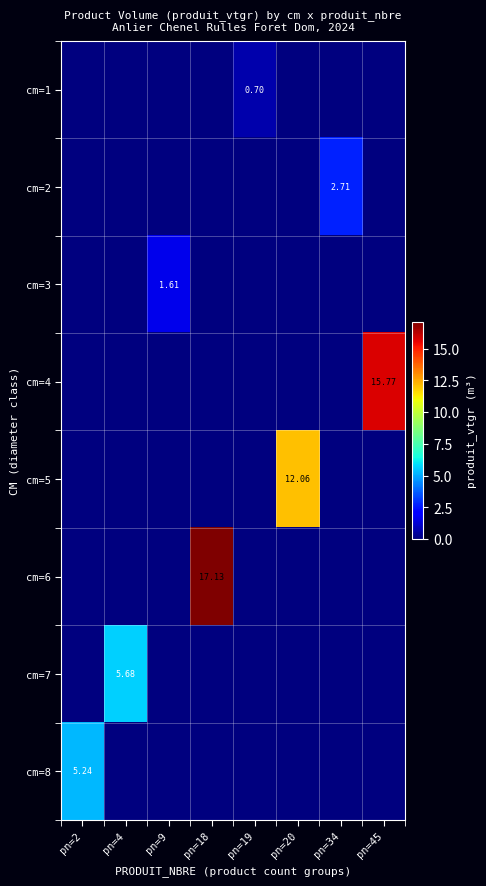

How many positive values does the cm=7 series have?

1